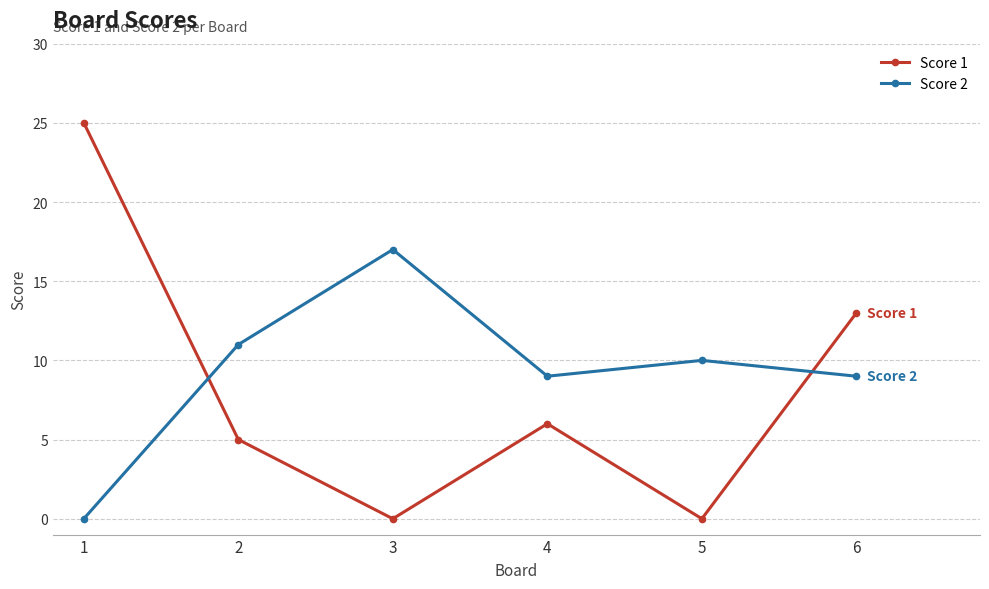

How many values in Score 2 are above zero?

5